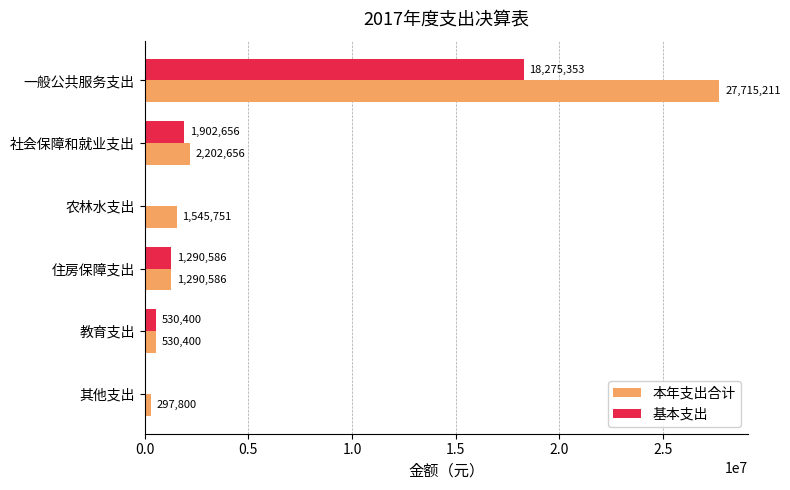

How many values in 基本支出 are above zero?

4